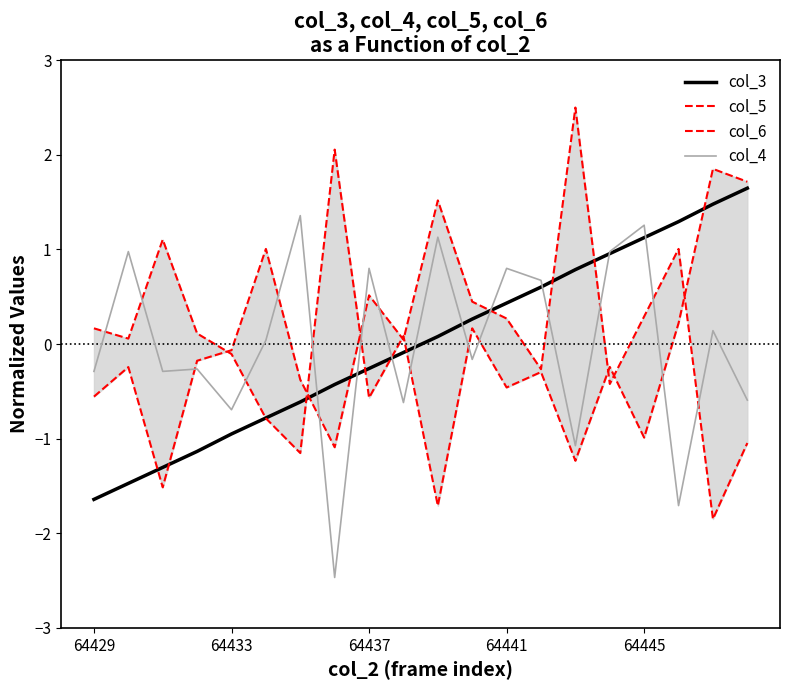

The value of col_4 at 15 is 1.0. True or false?

True